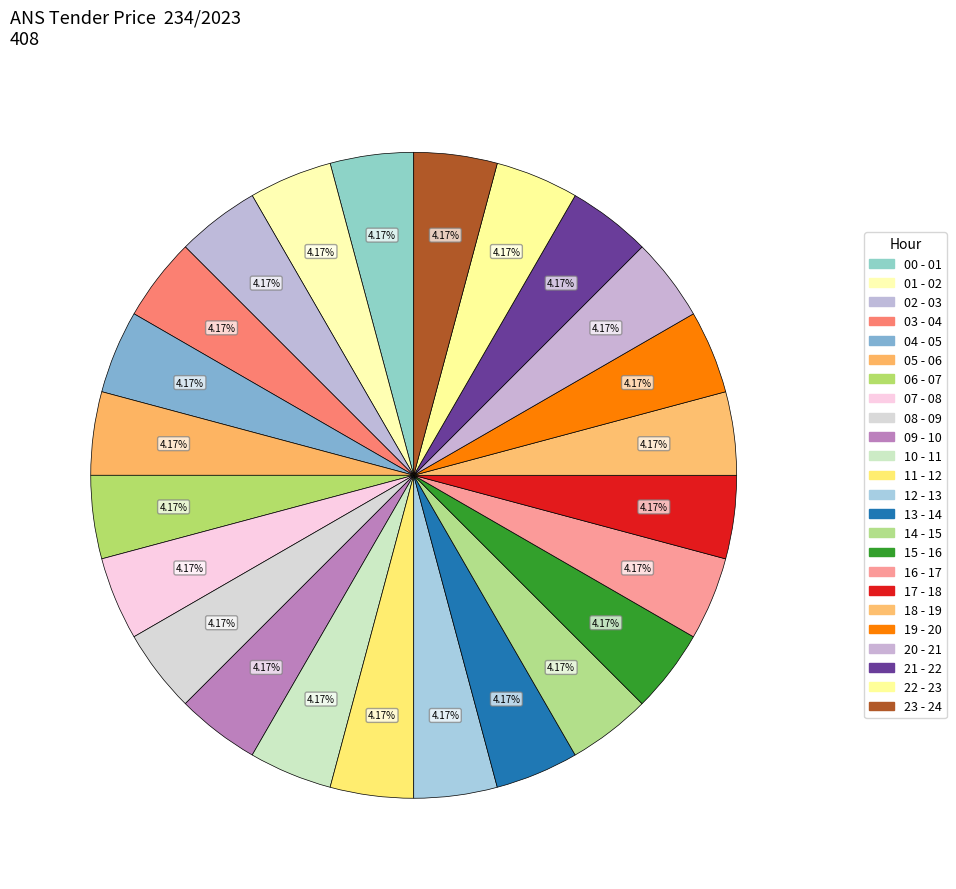

Is the sum of 03 - 04 and 14 - 15 greater than half?

No